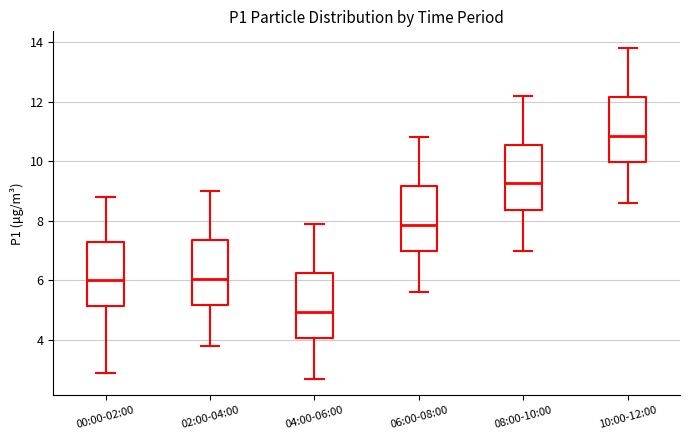

Where is the lower edge of the box for 04:00-06:00 on the y-axis? The values are not printed on the chart, so give them approximately, as read against the axis.

4.0